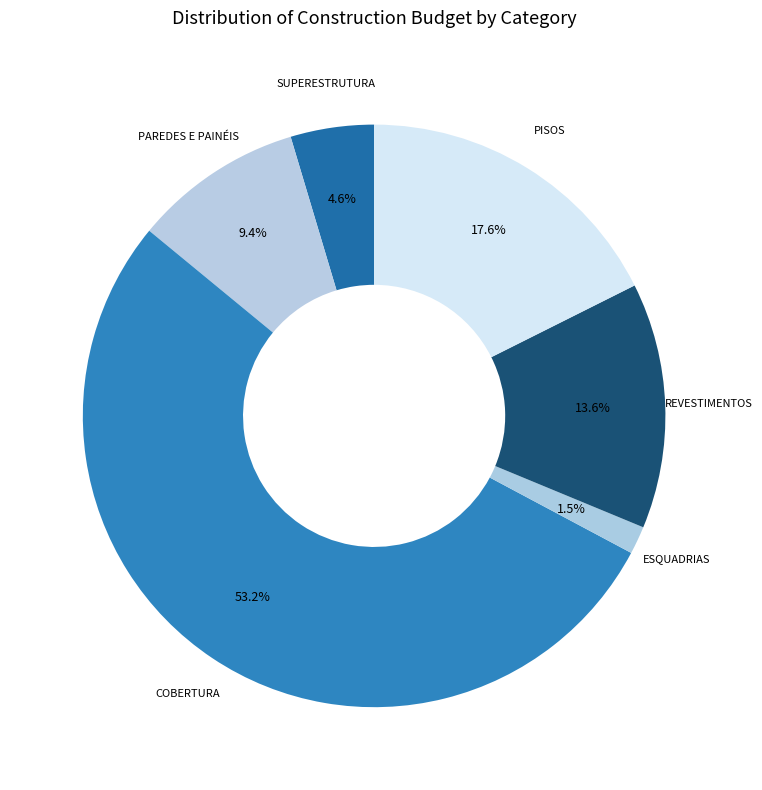

To the nearest percent, what portion does REVESTIMENTOS represent?

14%